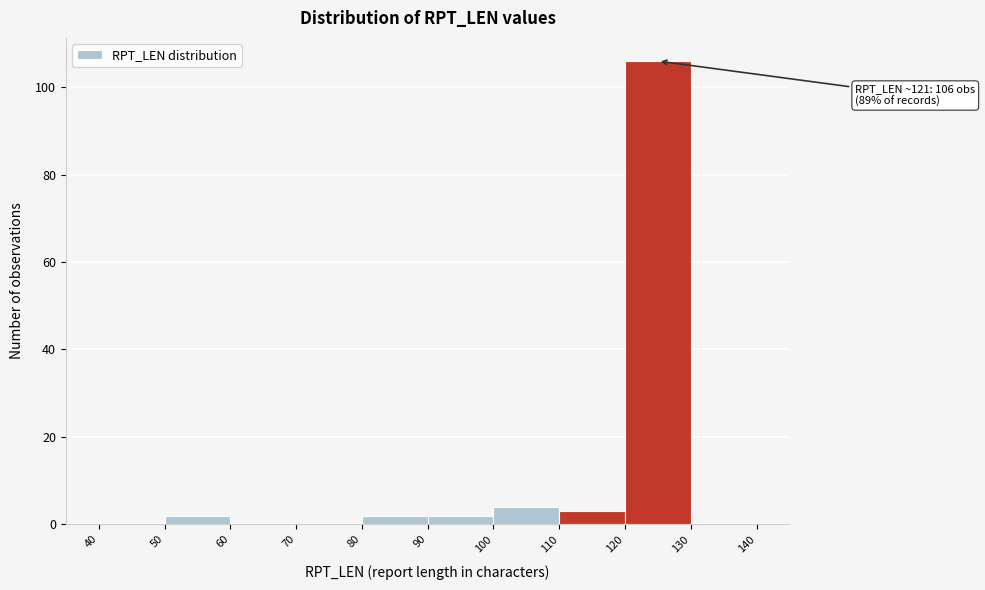

Which range on the x-axis has the tallest bar?

120 to 130